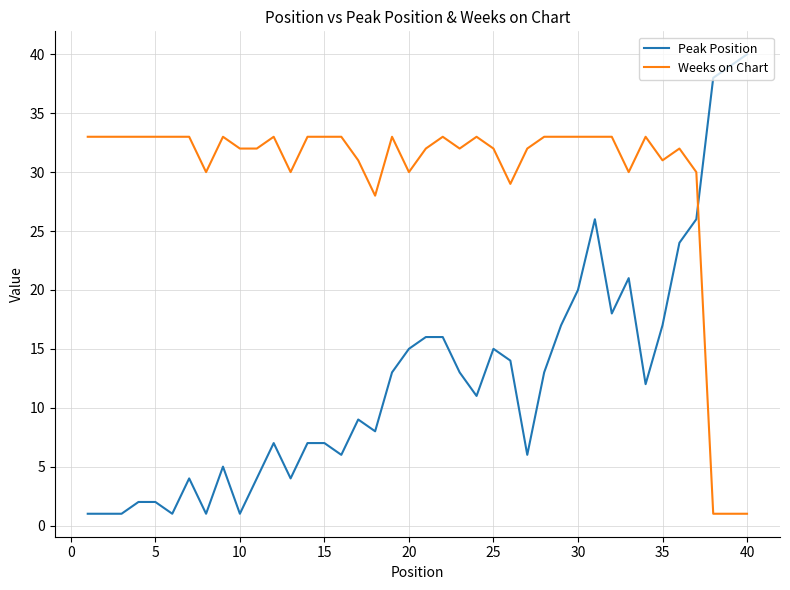

What is the difference between the maximum and minimum values in the Peak Position series?

39